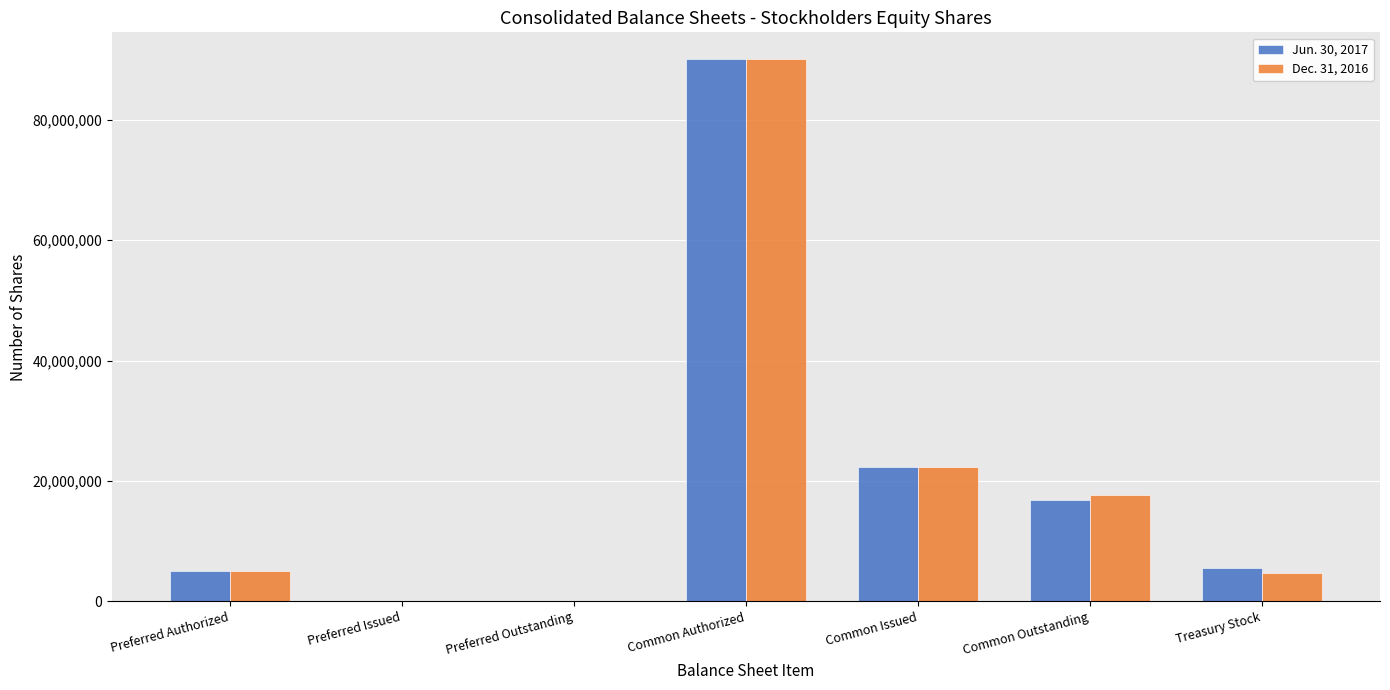

Is the value of Jun. 30, 2017 at Preferred Authorized greater than the value of Dec. 31, 2016 at Common Authorized?

No